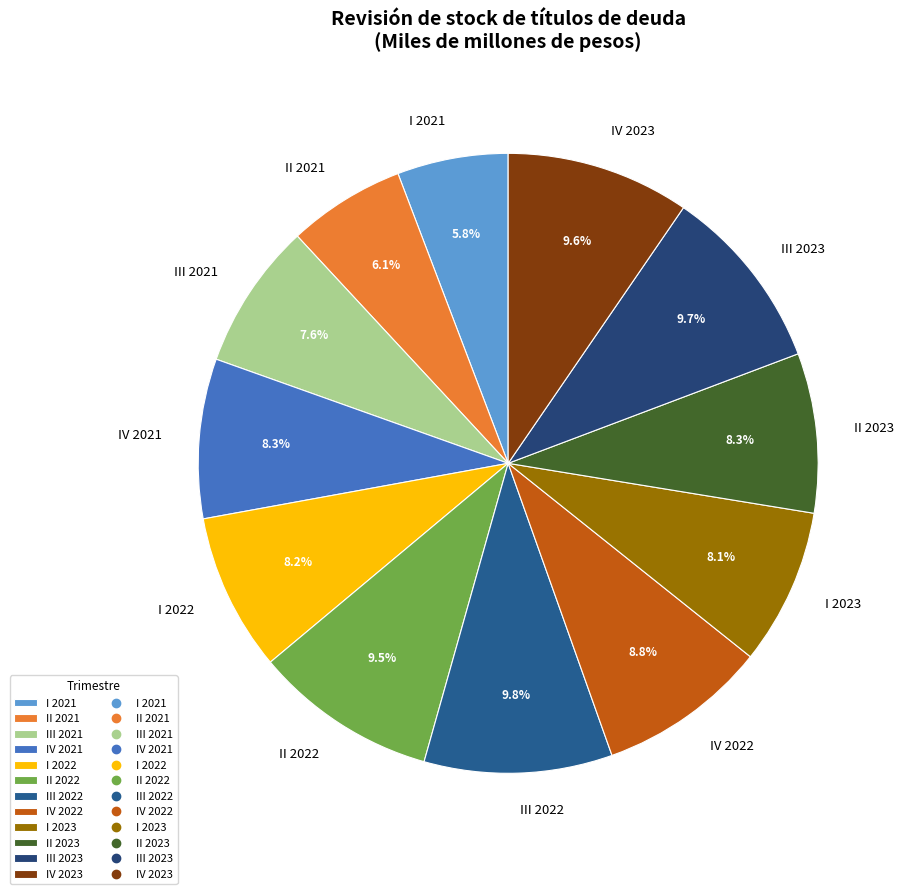

Is the sum of I 2021 and IV 2021 greater than half?

No